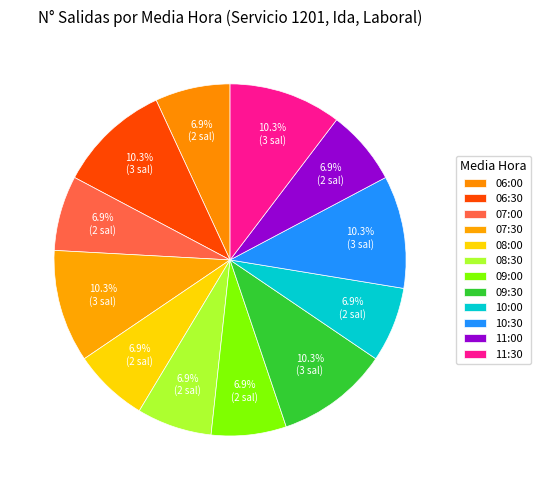

Count the number of slices in the pie.

12